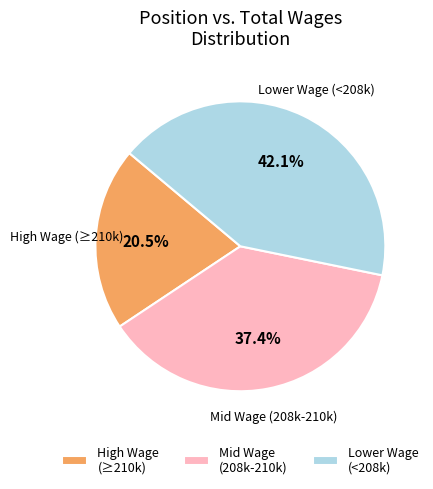

Count the number of slices in the pie.

3